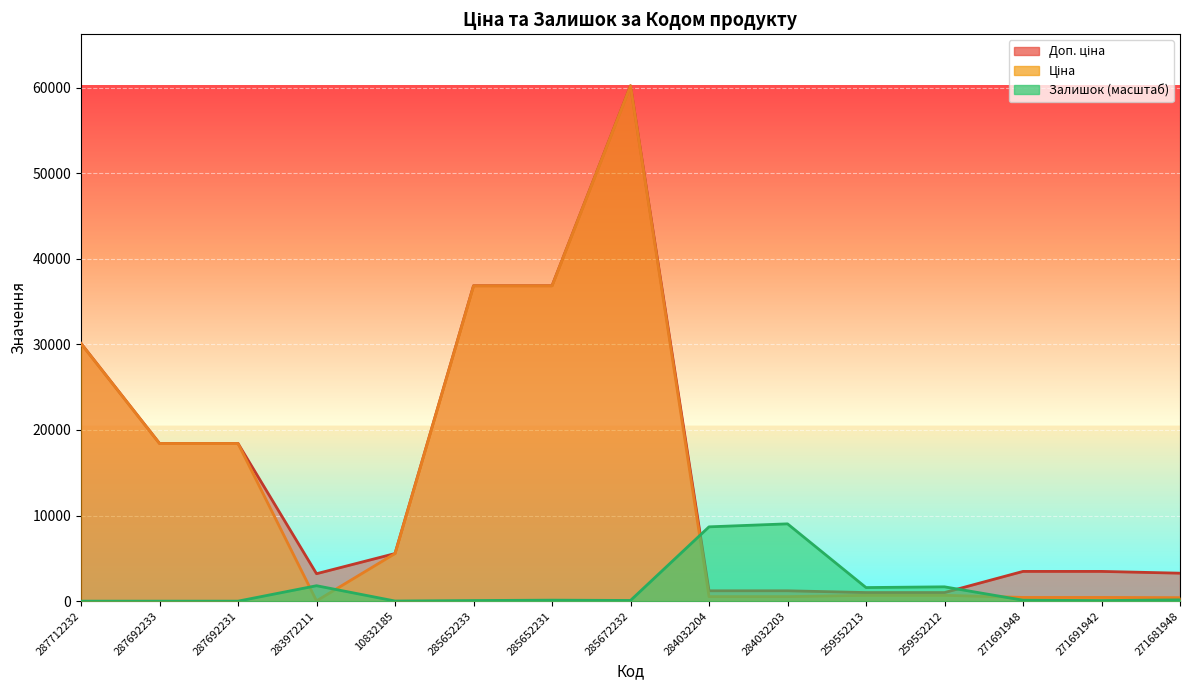

Reading left to right, transcribe all the data shown in this chart.

Ціна: 30102.8	18420.9	18420.9	32.0	5560.3	36841.8	36841.8	60205.6	528.2	528.2	679.8	679.8	434.3	434.3	408.2
Доп. ціна: 30102.8	18420.9	18420.9	3205.0	5560.3	36841.8	36841.8	60205.6	1210.7	1210.7	1004.1	1004.1	3474.1	3474.1	3265.8
Залишок: 0.0	0.0	0.0	1802.2	15.0	70.1	115.1	80.1	8680.4	9030.8	1586.9	1672.0	110.1	65.1	150.2